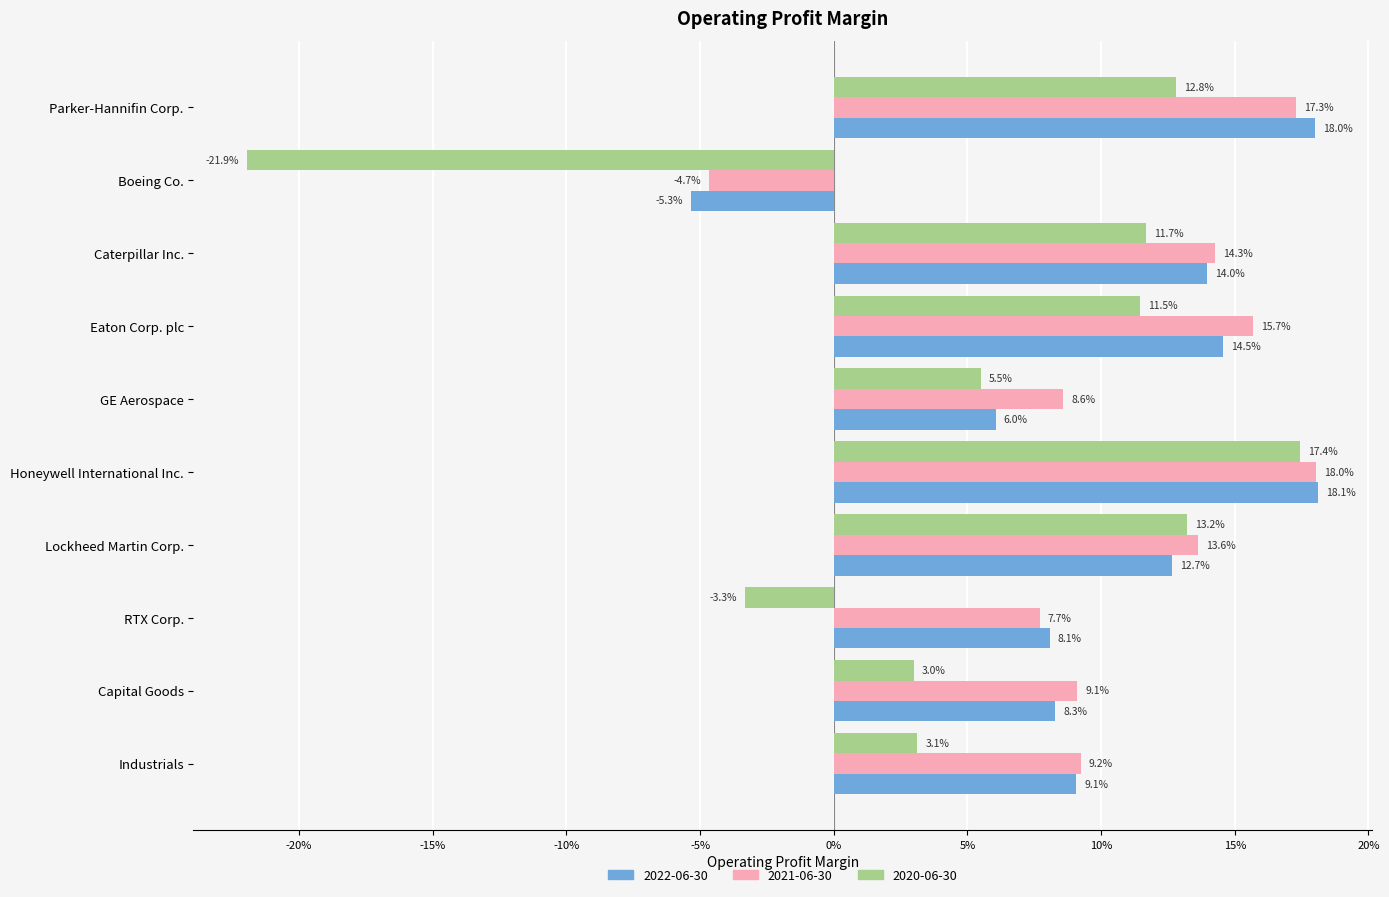

What are all the series names shown in the legend?

2022-06-30, 2021-06-30, 2020-06-30